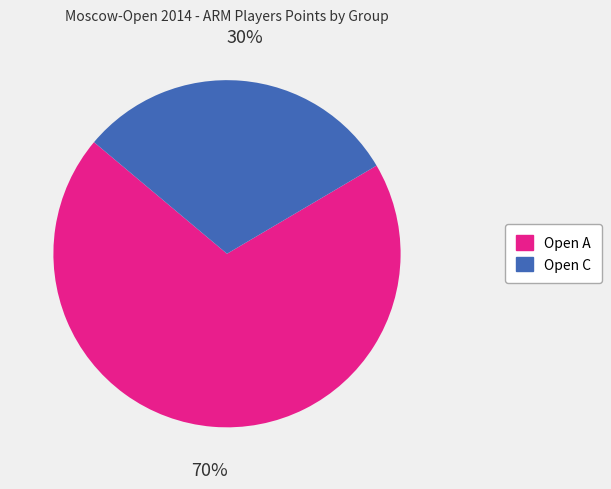

Does any single category account for the majority?

Yes